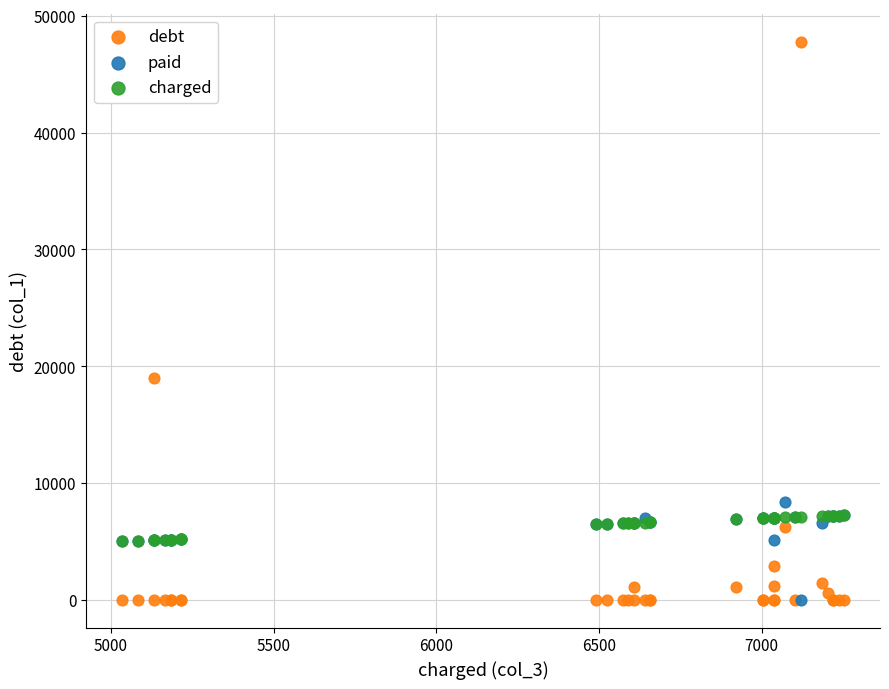

In the debt series, what Y value is closest to 23895?

18988.3